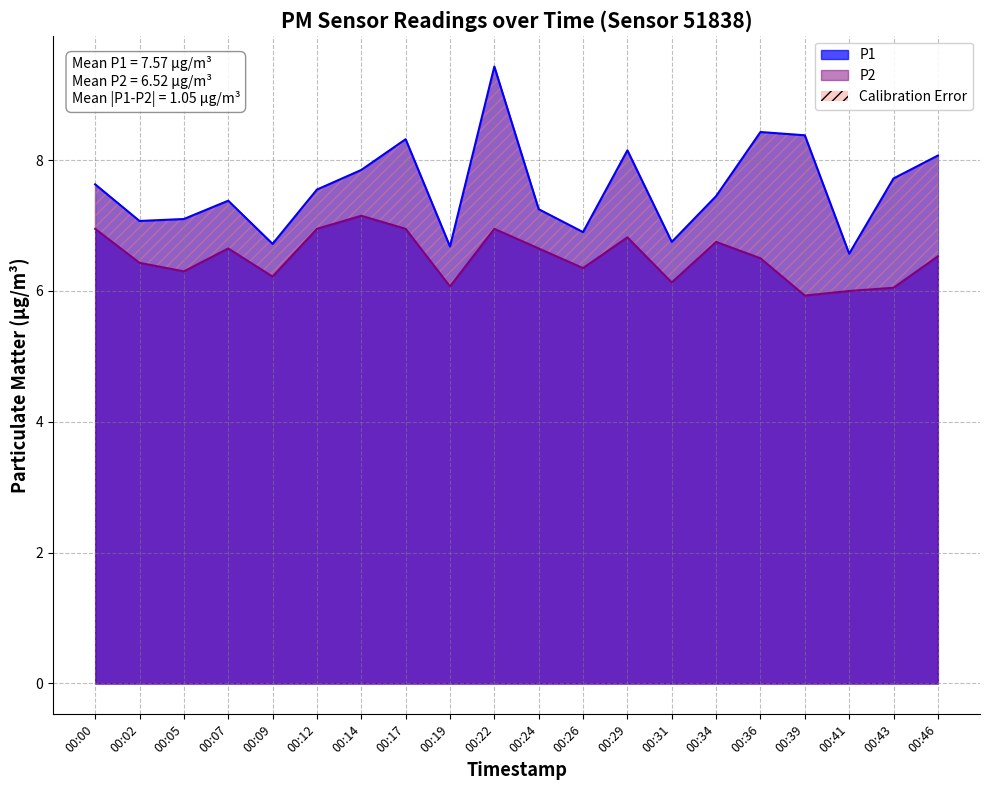

True or false: P1 has more than 1 interior local peaks.

True